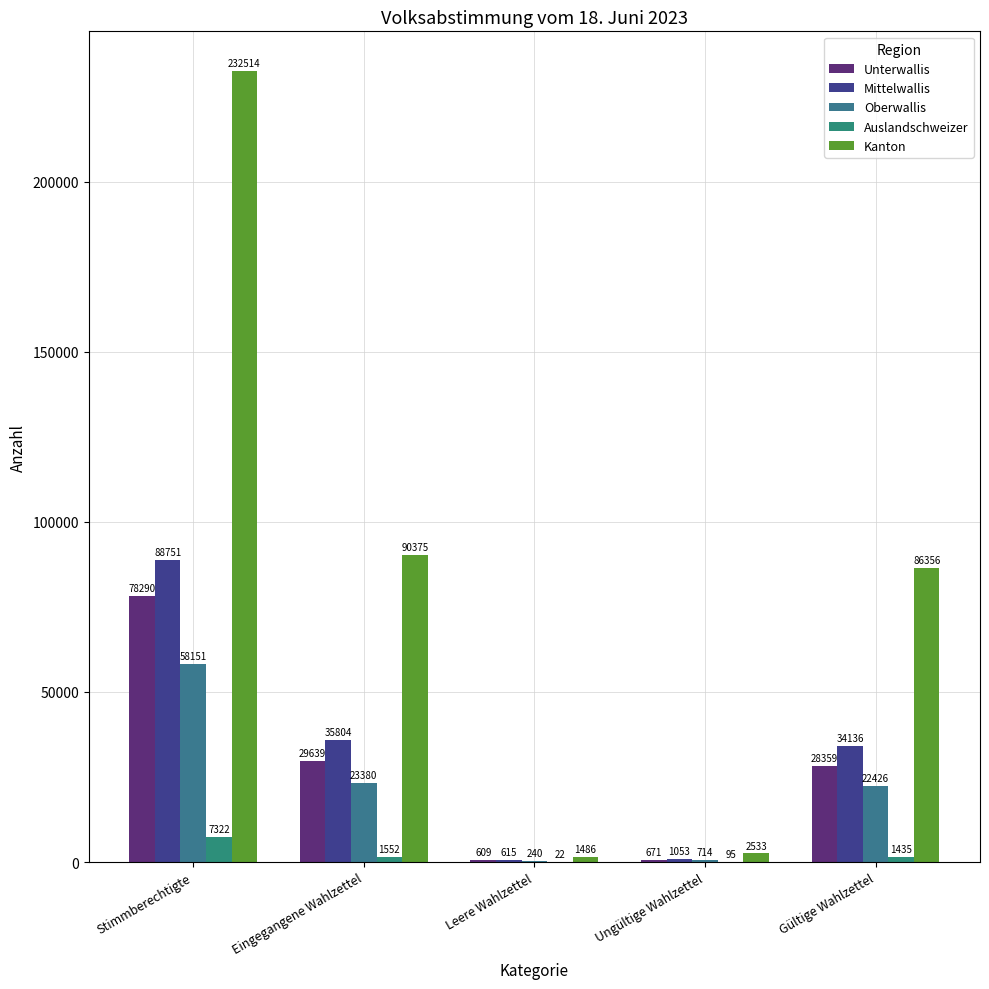

How many groups of bars are there?

5